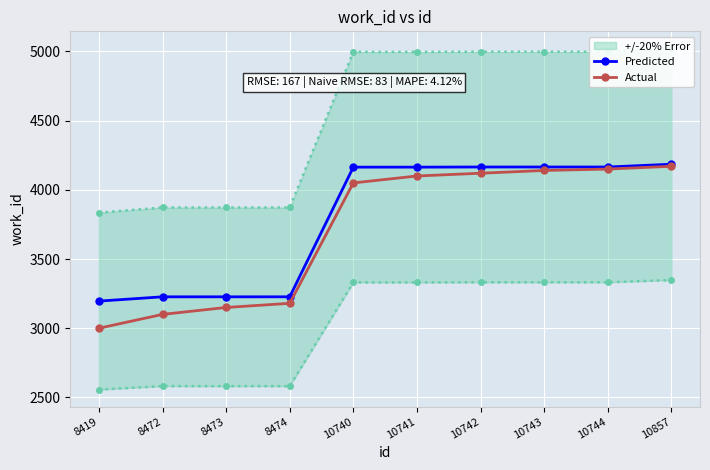

Reading left to right, transcribe all the data shown in this chart.

Predicted: 3196	3227	3227	3227	4164	4164	4165	4165	4165	4185
Actual: 3000	3100	3150	3180	4050	4100	4120	4140	4150	4170